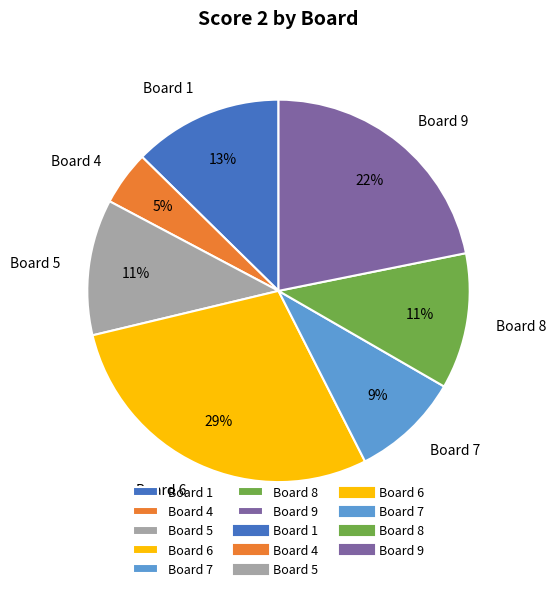

What is the ratio of the value at Board 7 to the value at Board 8?

0.8